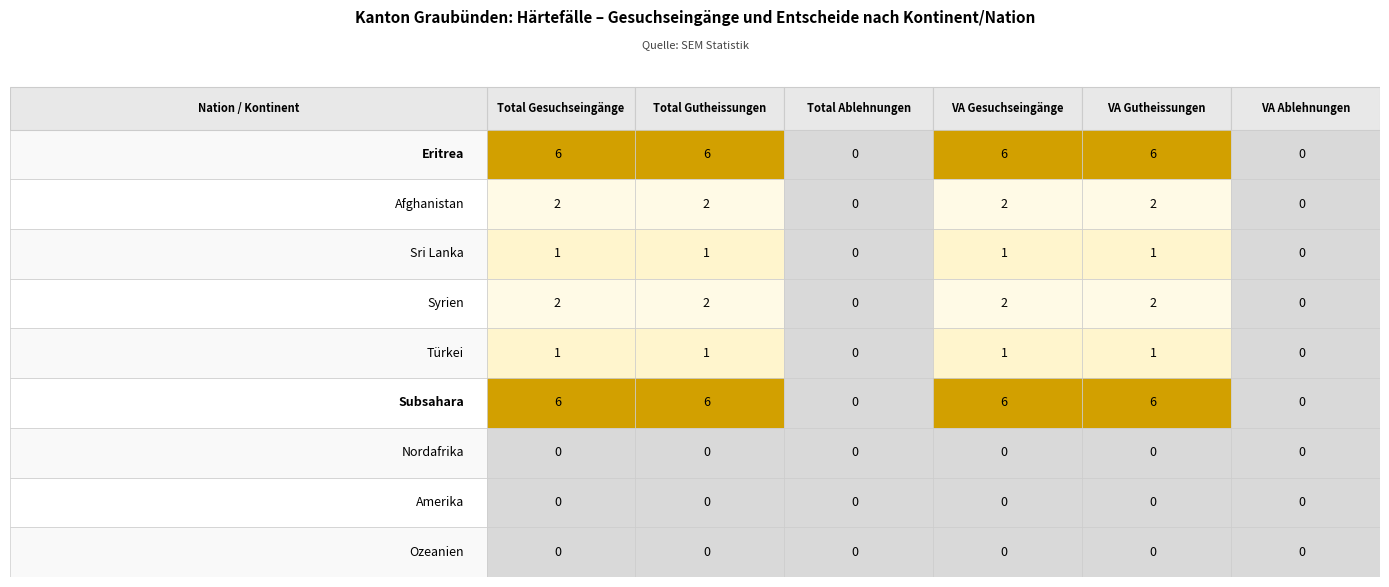

How many data points does each series have?

6